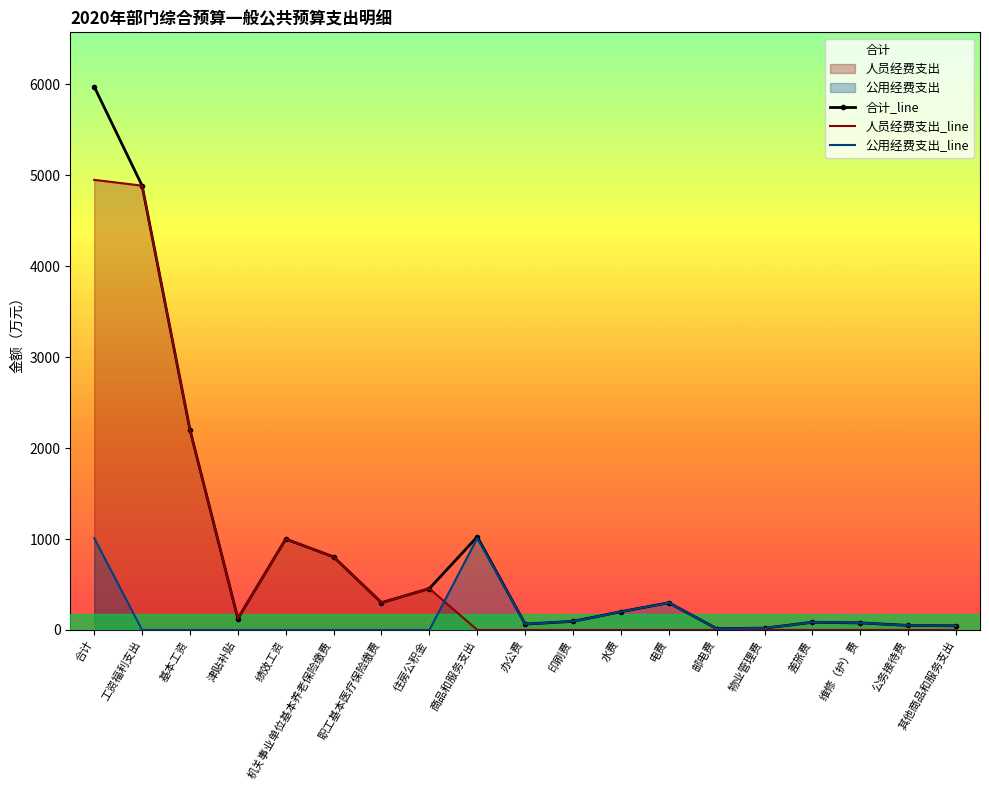

Between 绩效工资 and 邮电费, which is larger?

绩效工资